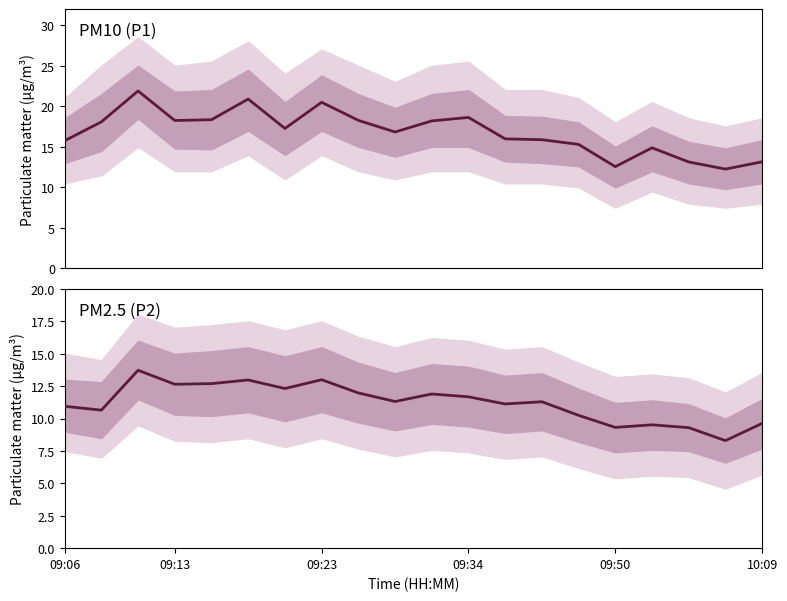

Reading right to left, transcribe all the data shown in this chart.

P1 (PM10): 13.2	12.2	13.1	14.9	12.6	15.3	15.9	16.0	18.6	18.2	16.8	18.3	20.5	17.3	20.9	18.4	18.2	21.9	18.1	15.8
P2 (PM2.5): 9.6	8.3	9.3	9.5	9.3	10.2	11.3	11.1	11.7	11.9	11.3	12.0	13.0	12.3	13.0	12.7	12.7	13.7	10.7	10.9